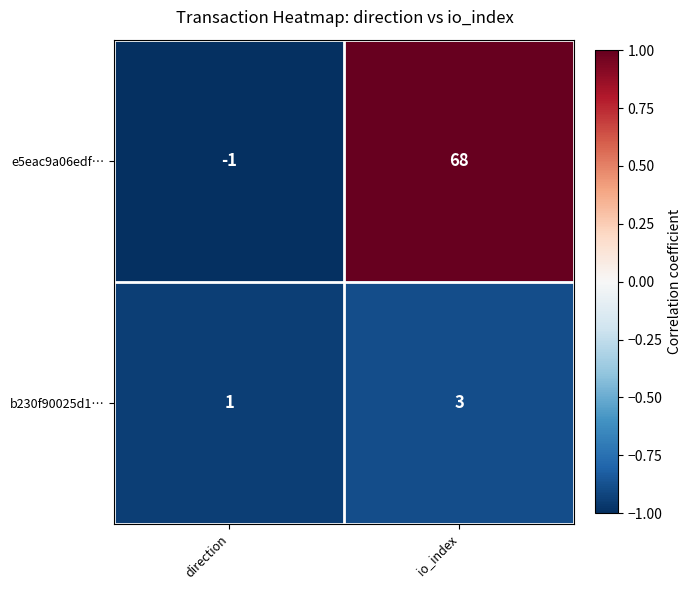

Read the b230f90025d1… value at io_index.

3